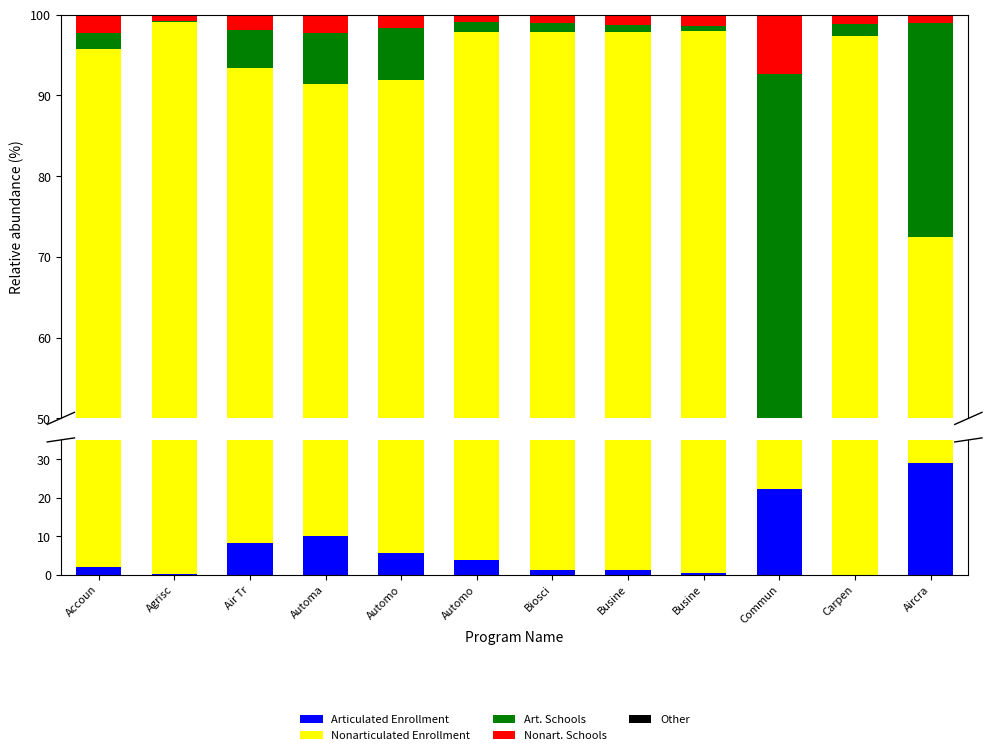

What is the average value of the Articulated Enrollment series?

7.0